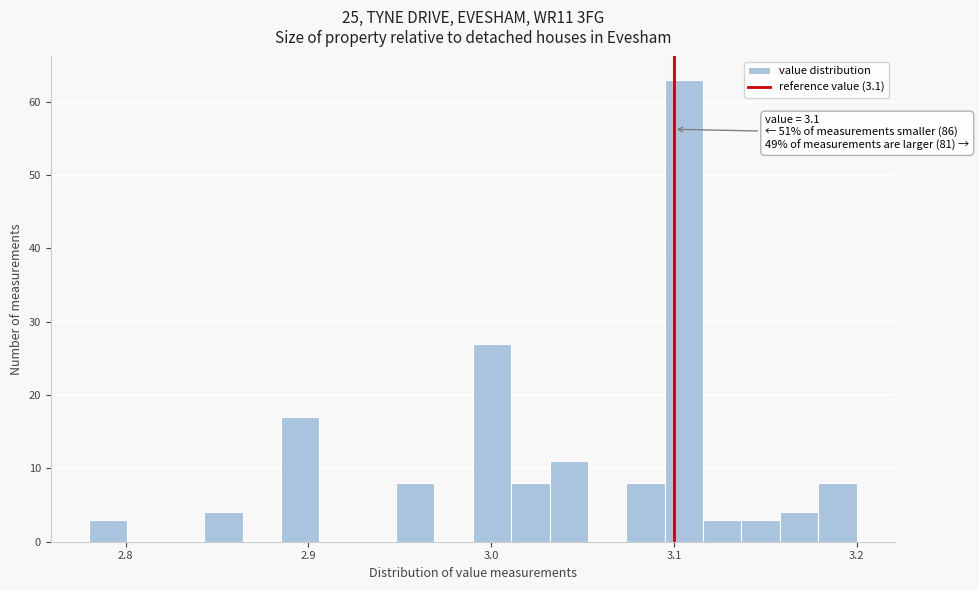

Around what value on the x-axis is the tallest bar? Give the approximate position of its centre, as read against the axis.

3.11